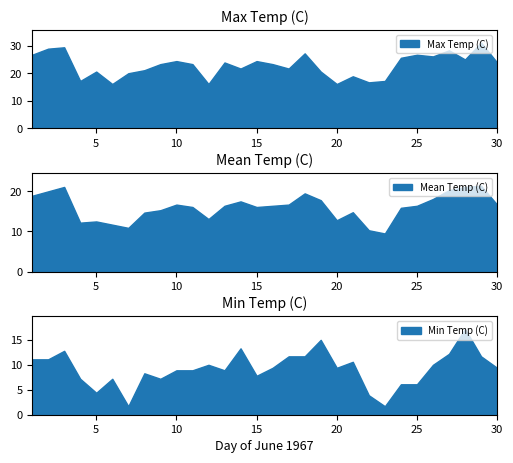

Between 7 and 10, which series saw the biggest shift?

Min Temp (C)